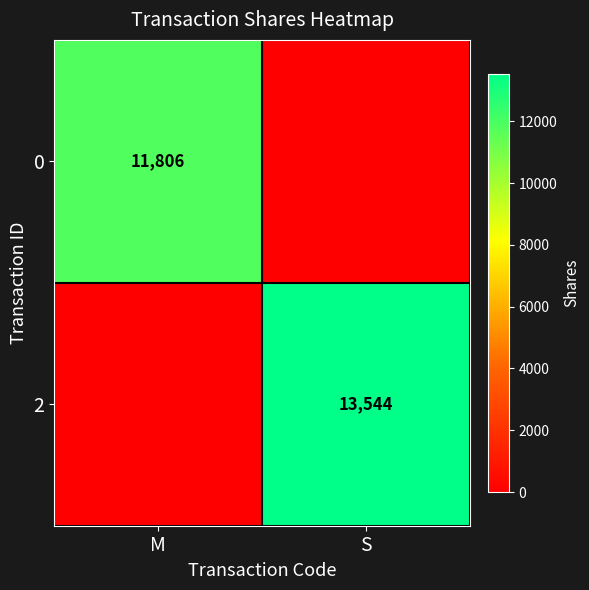

Between S and M, which is larger?

M